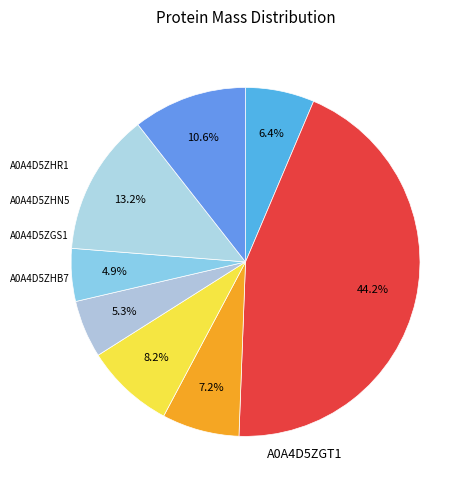

Rank the categories by value from lowest to highest.

A0A4D5ZHR1, A0A4D5ZHN5, A0A4D5ZGS1, A0A4D5ZGV2, A0A4D5ZHB7, A0A4D5ZMB7, A0A4D5ZHS0, A0A4D5ZGT1